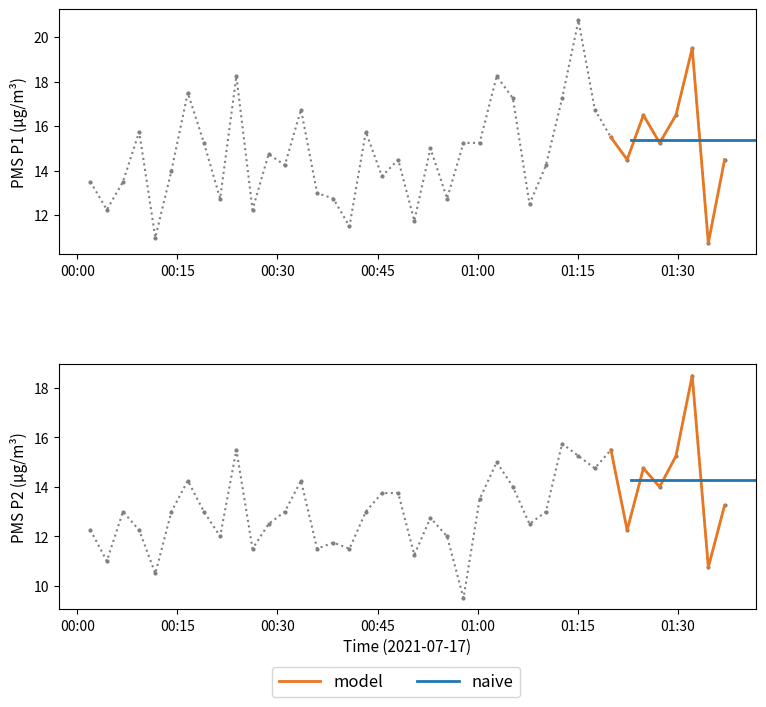

How many lines are shown in the chart?

2